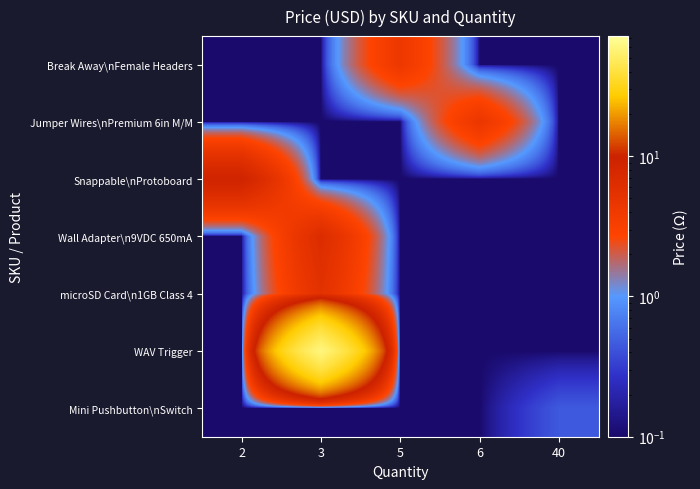

Rank the series at 2 from lowest to highest value.

Break Away\nFemale Headers, Jumper Wires\nPremium 6in M/M, Wall Adapter\n9VDC 650mA, microSD Card\n1GB Class 4, WAV Trigger, Mini Pushbutton\nSwitch, Snappable\nProtoboard